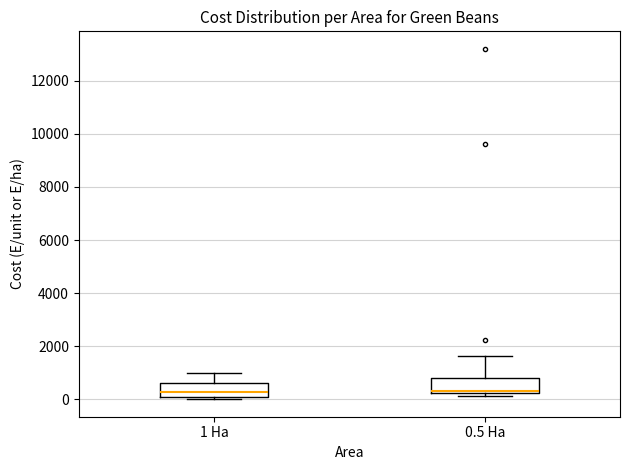

Reading left to right, read every box against the y-axis: the position of its median line, the range the box covers, and the ends of its whiskers. The values are not printed on the chart, so give them approximately, as read against the axis.

1 Ha: median 200, box 0 to 600, whiskers 0 (just below the box's lower edge) to 1000
0.5 Ha: median 400, box 200 to 800, whiskers 200 (just below the box's lower edge) to 1600